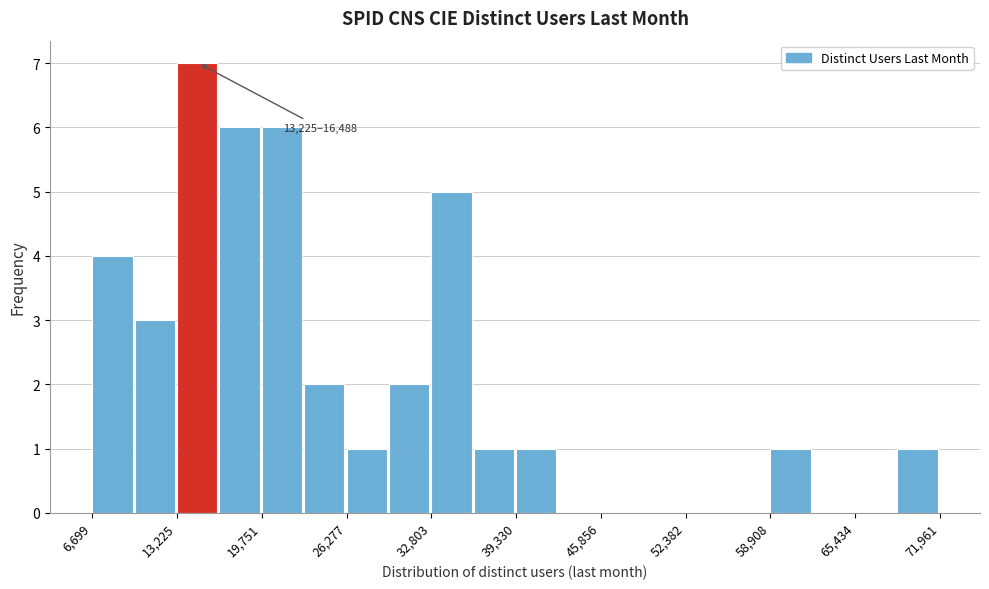

Around what value on the x-axis is the tallest bar? Give the approximate position of its centre, as read against the axis.

15000